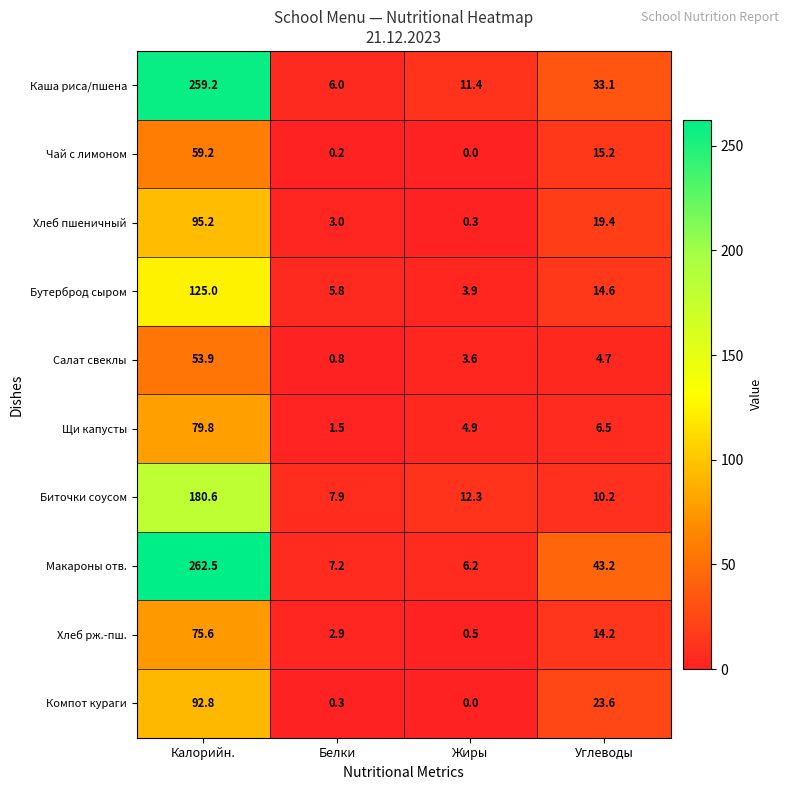

Which series has the widest spread of values?

Макароны отв.